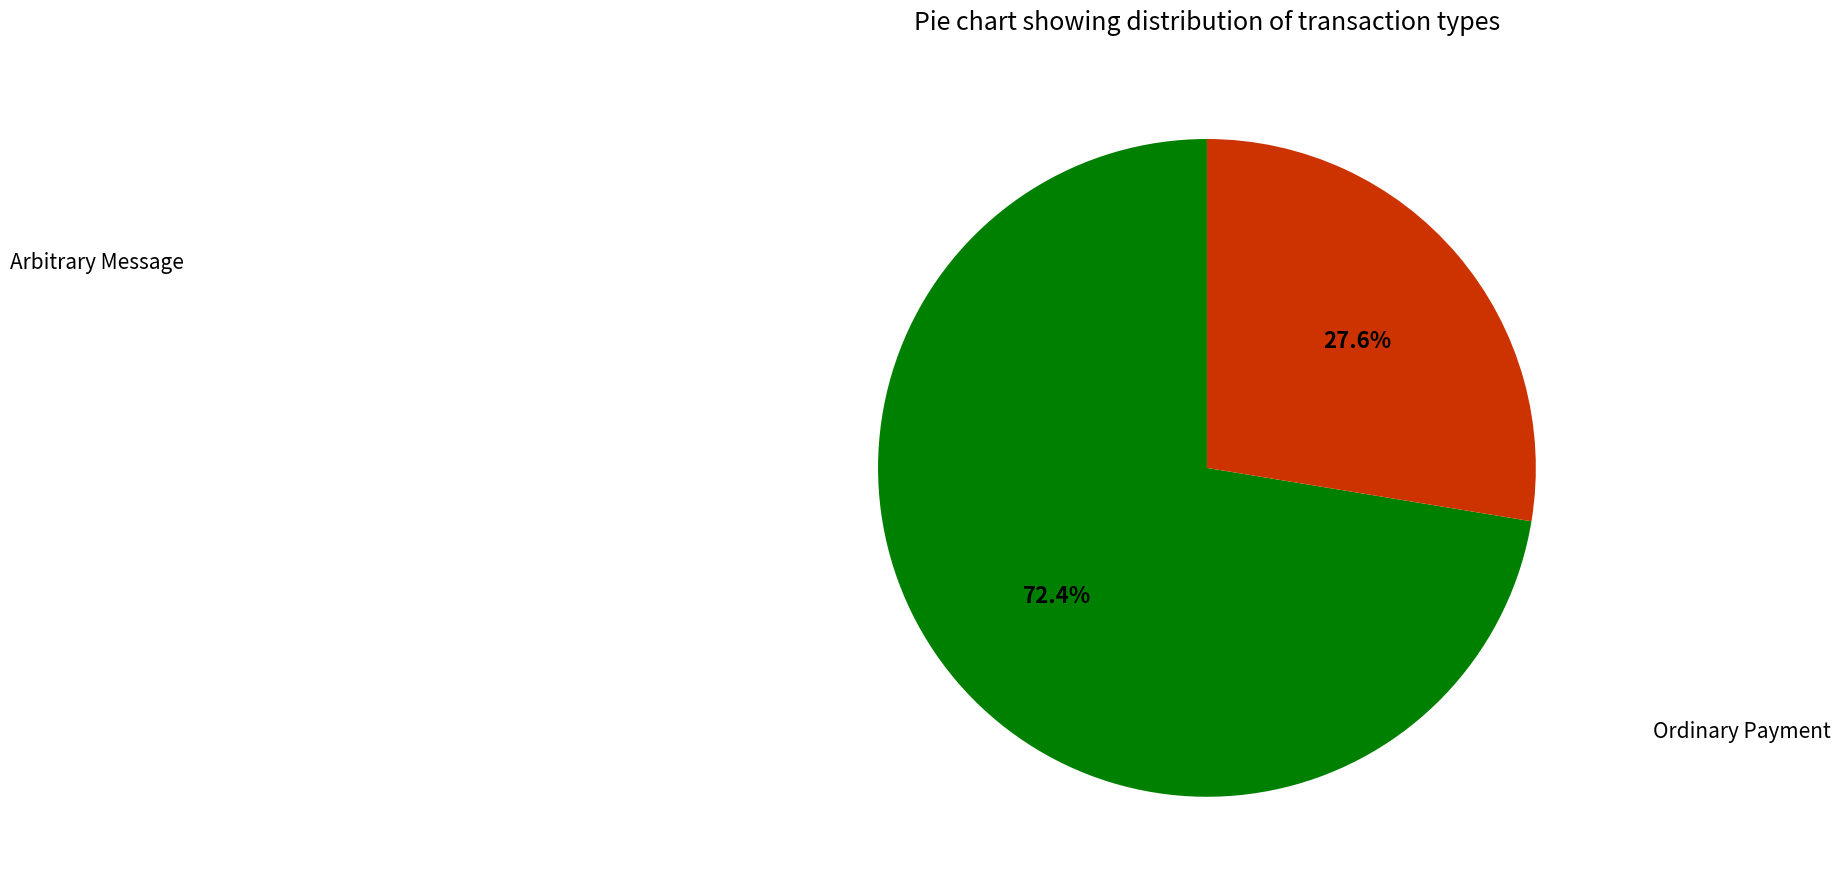

Does any single category account for the majority?

Yes